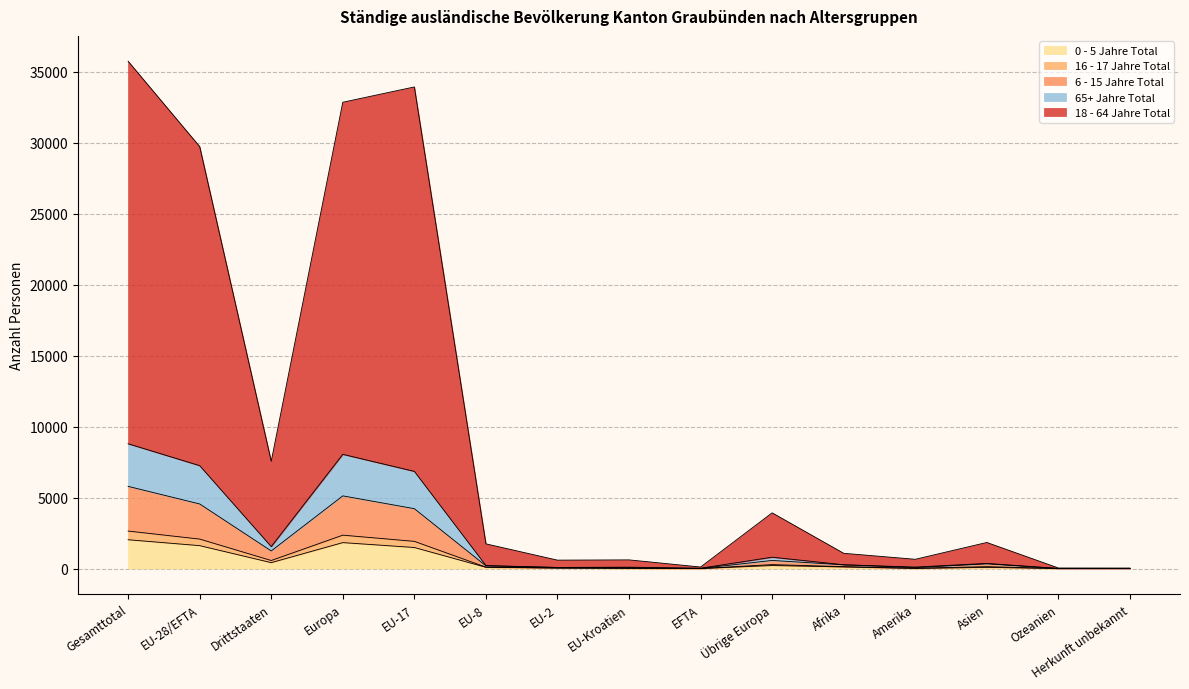

Does the chart have visible grid lines?

Yes